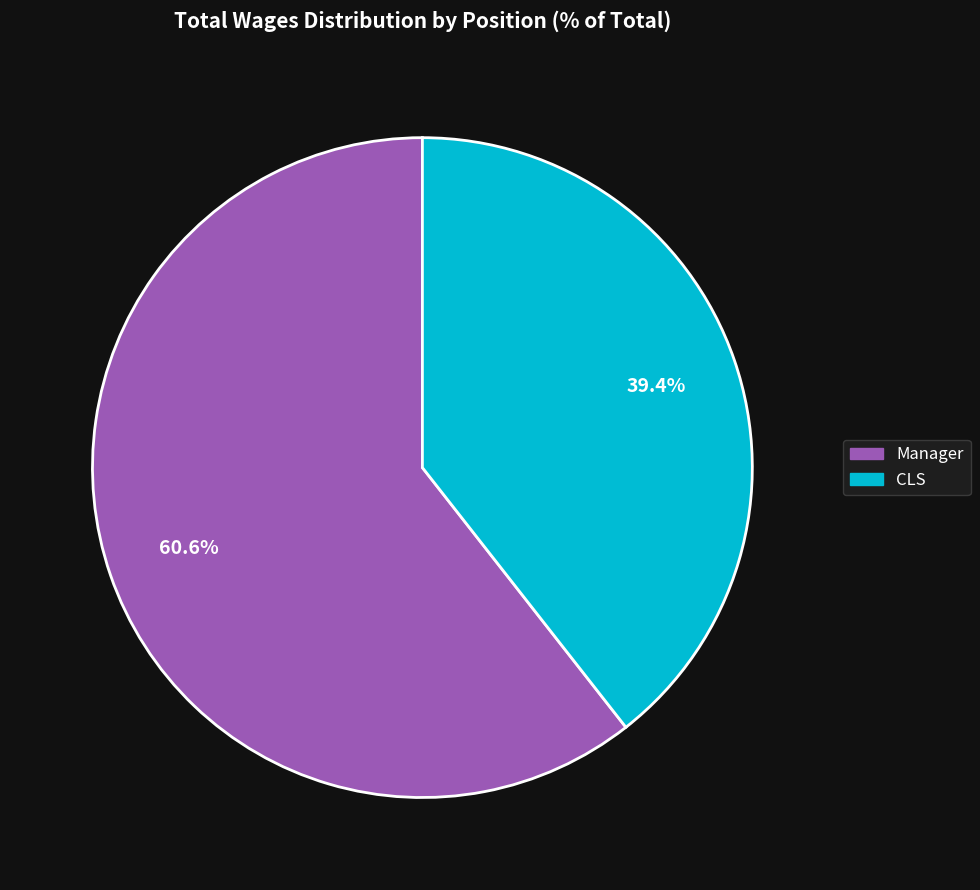

Does CLS account for over 50% of the chart?

No